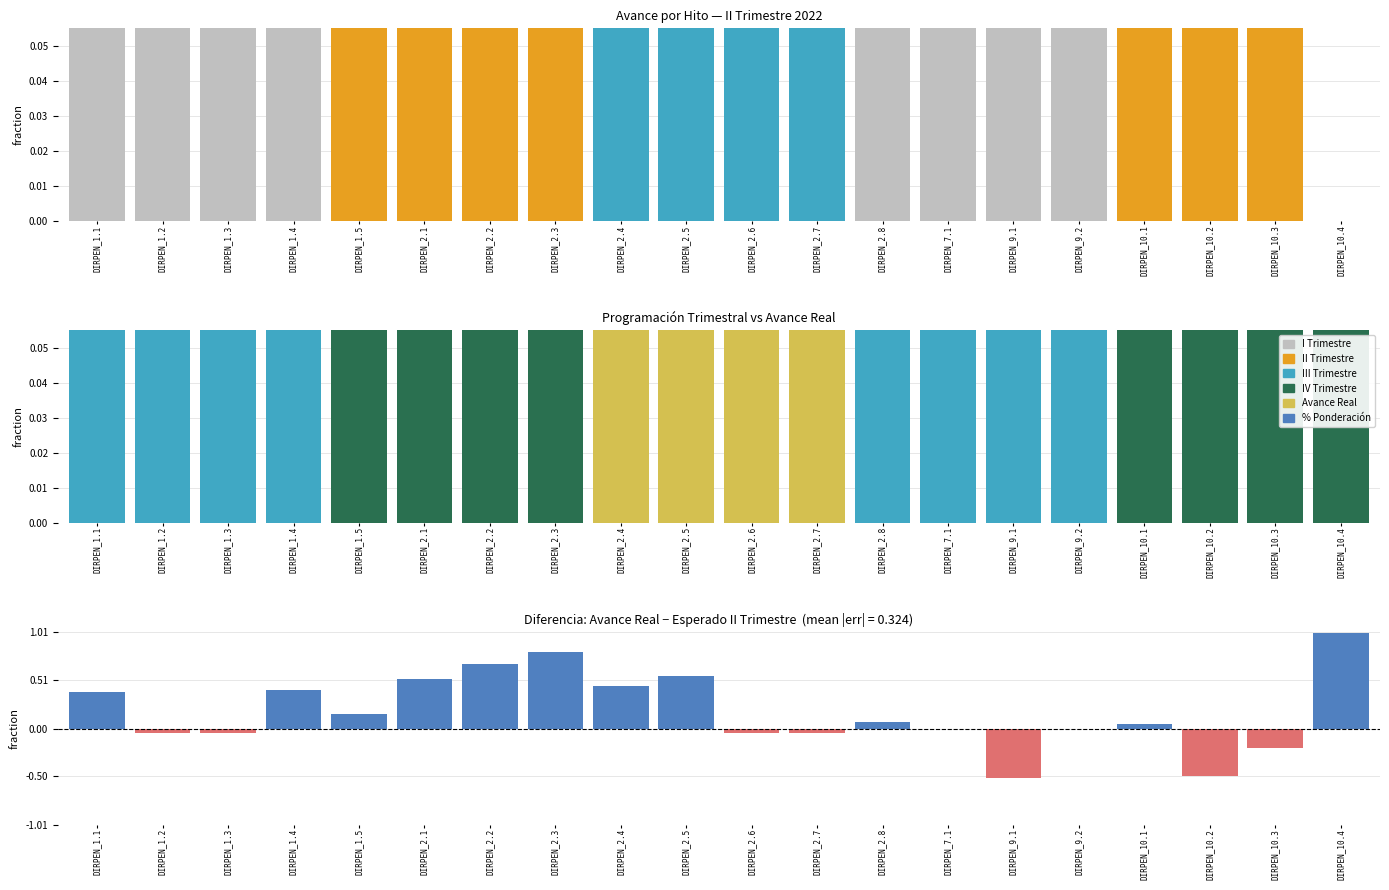

Which series has the largest total across all categories?

III TRIMESTRE